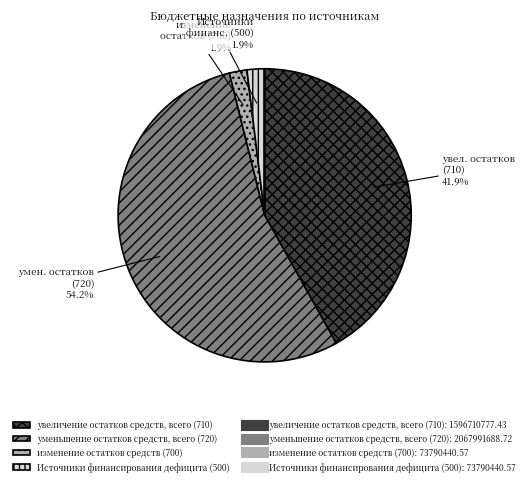

Does any single category account for the majority?

Yes